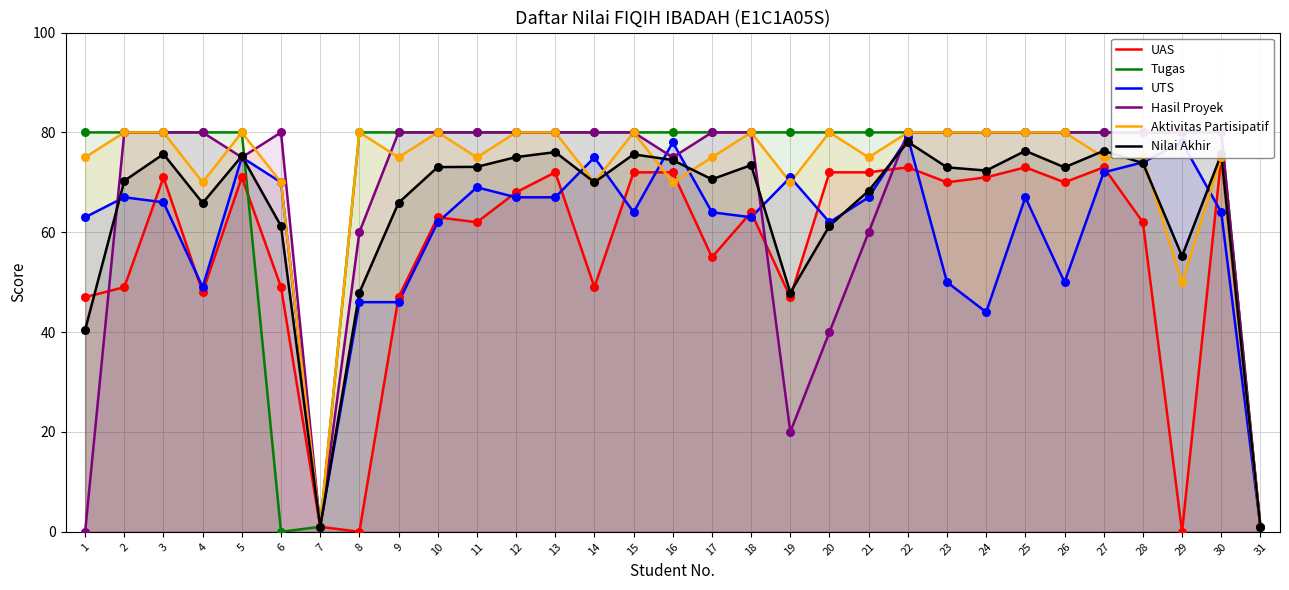

Which series has the largest total across all categories?

Tugas